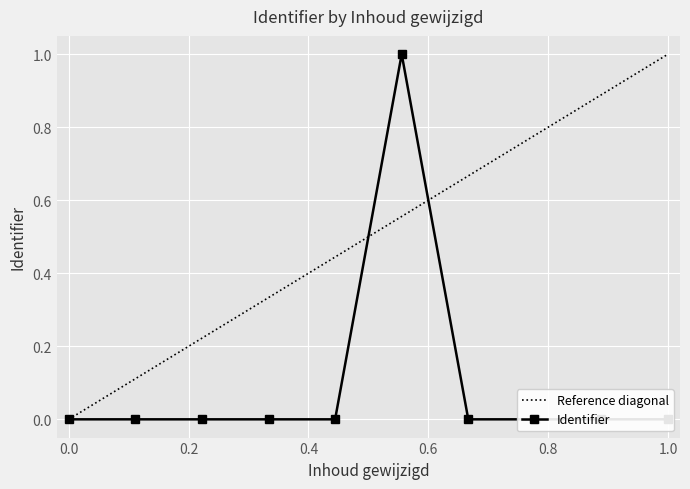

True or false: the data has more than 0 interior local peaks.

True